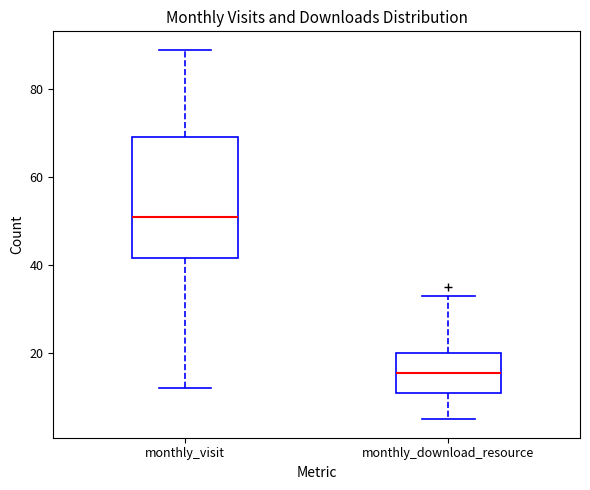

Which box is the tallest, from its lower edge to its upper edge?

monthly_visit